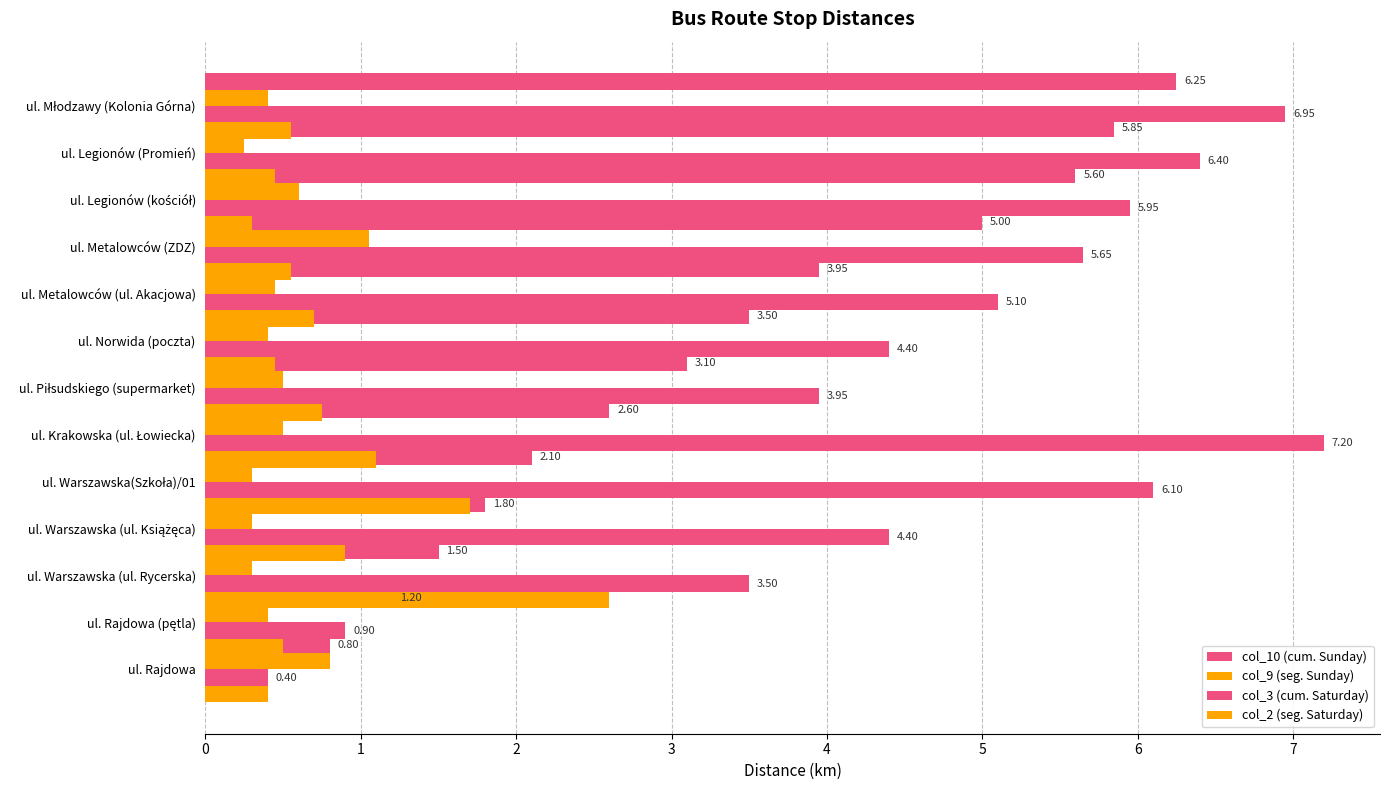

Reading left to right, list all the values displayed in this chart.

col_10 (cum. Sunday): 0.8	1.2	1.5	1.8	2.1	2.6	3.1	3.5	4.0	5.0	5.6	5.8	6.2
col_9 (seg. Sunday): 0.8	0.4	0.3	0.3	0.3	0.5	0.5	0.4	0.5	1.1	0.6	0.2	0.4
col_3 (cum. Saturday): 0.4	0.9	3.5	4.4	6.1	7.2	4.0	4.4	5.1	5.7	6.0	6.4	7.0
col_2 (seg. Saturday): 0.4	0.5	2.6	0.9	1.7	1.1	0.8	0.5	0.7	0.6	0.3	0.5	0.6